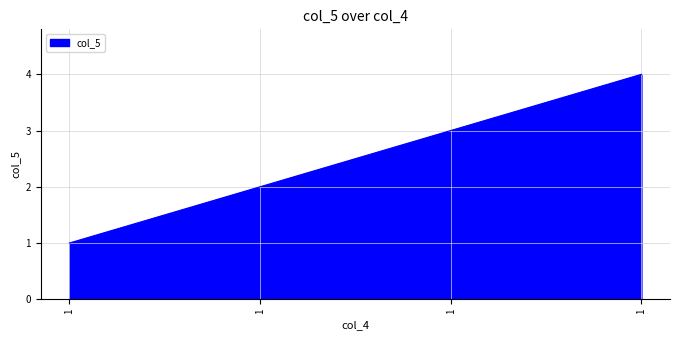

How many distinct data groups are displayed?

1